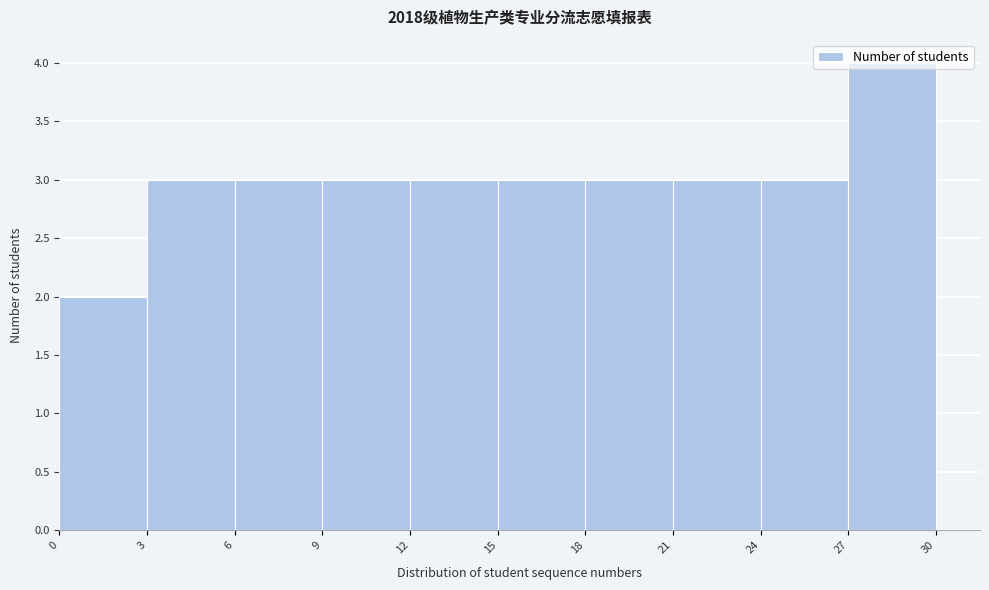

Reading left to right, transcribe this chart: for each bar, give the range it covers on the x-axis and its height. The values are not printed on the chart, so give them approximately, as read against the axis.

0 to 3: 2
3 to 6: 3
6 to 9: 3
9 to 12: 3
12 to 15: 3
15 to 18: 3
18 to 21: 3
21 to 24: 3
24 to 27: 3
27 to 30: 4